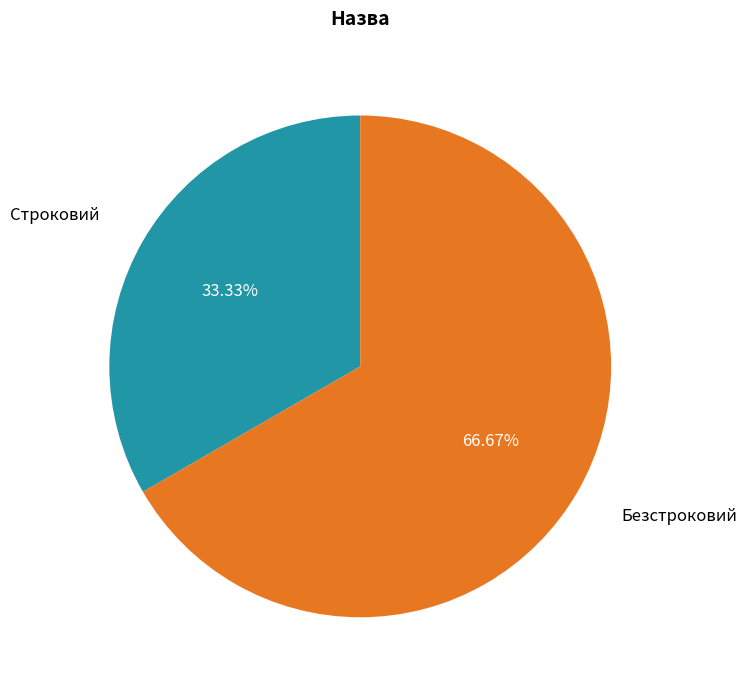

What portion of the pie excludes Строковий?

66.7%